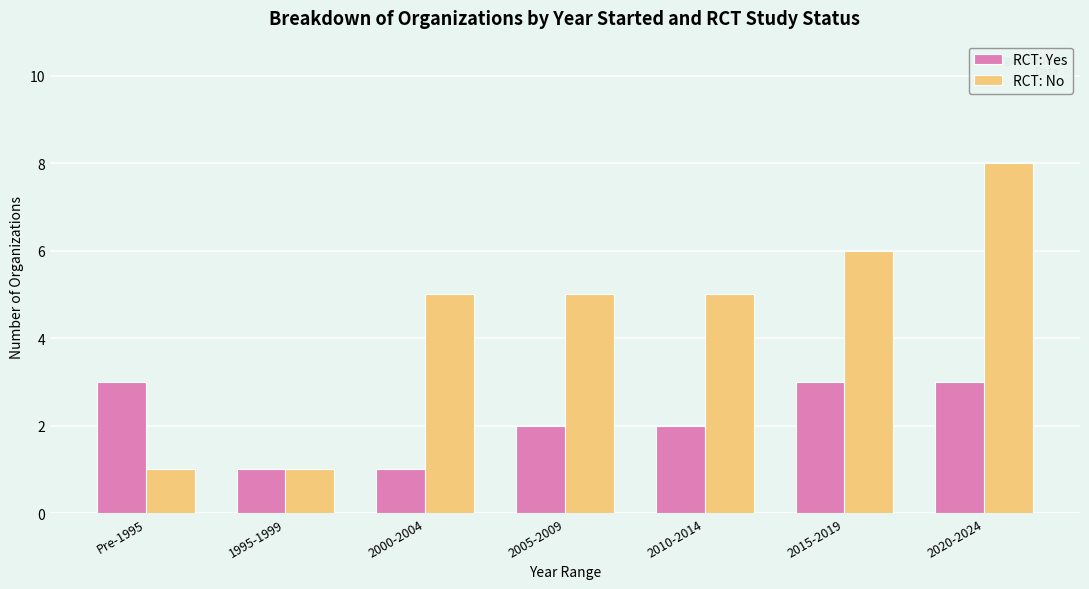

What is the smallest value displayed?

1